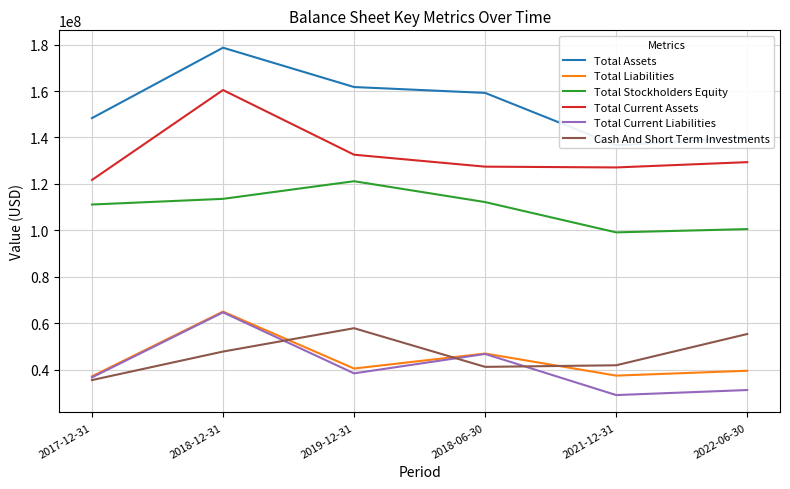

What is the highest value of the Total Current Liabilities series?

64716000